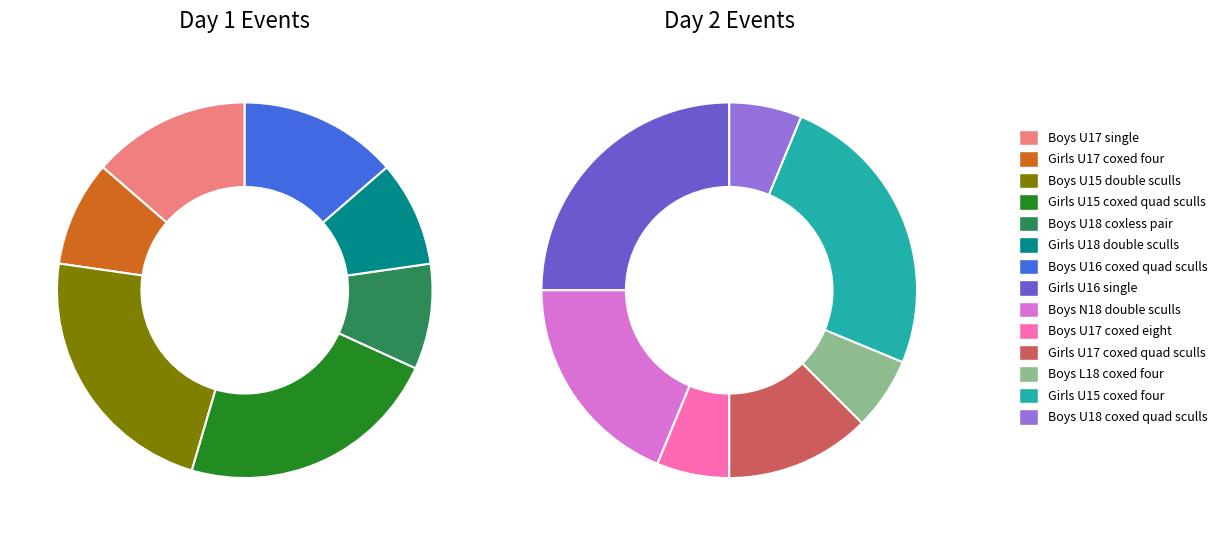

How many slices are in this pie chart?

14